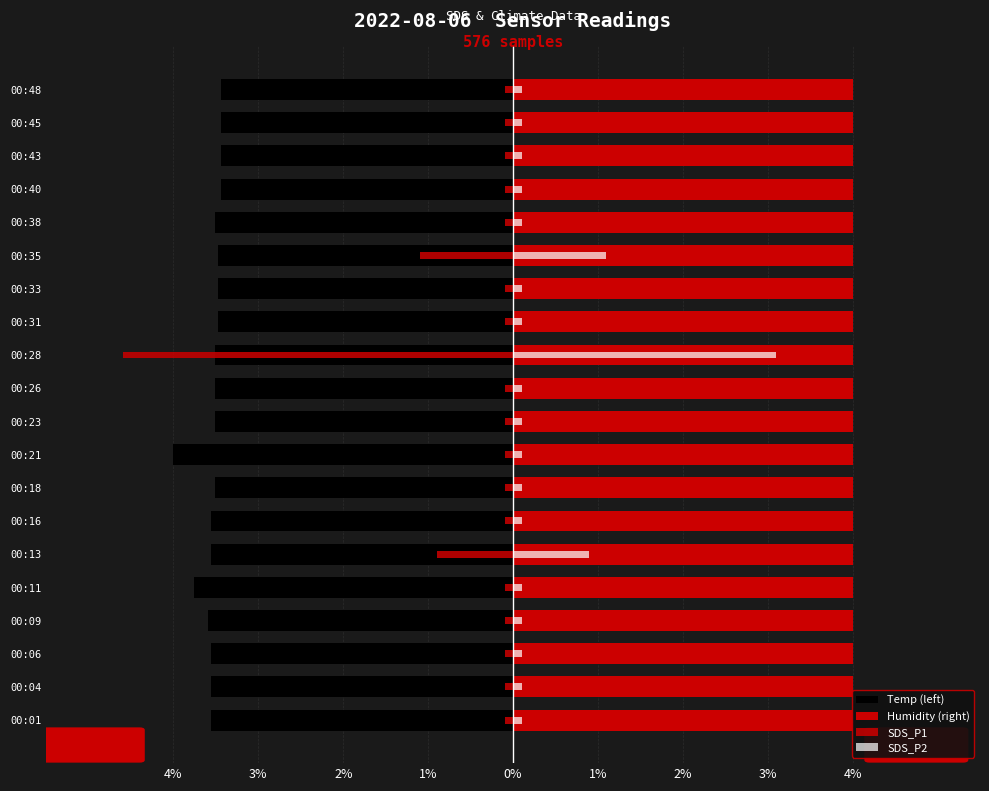

Count the number of categories in the chart.

20